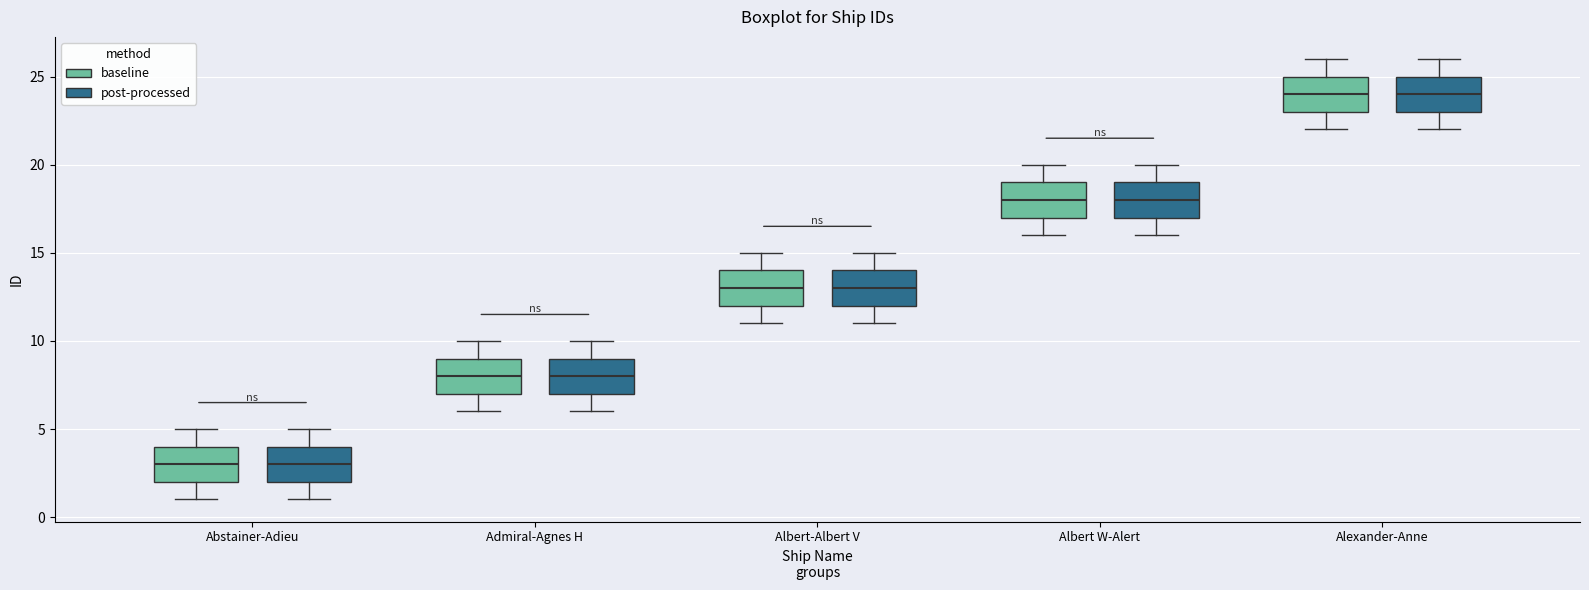

Where does the median line of the box for Abstainer-Adieu (baseline) sit on the y-axis? The values are not printed on the chart, so give them approximately, as read against the axis.

3